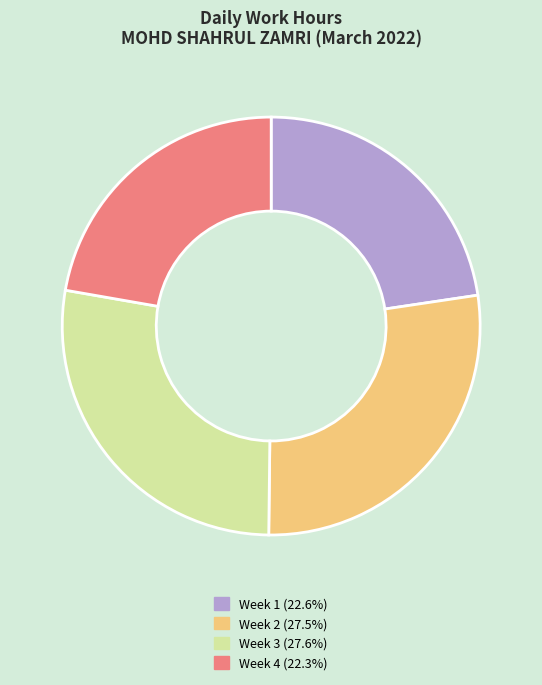

Is the sum of Week 4 (22.3%) and Week 1 (22.6%) greater than half?

No